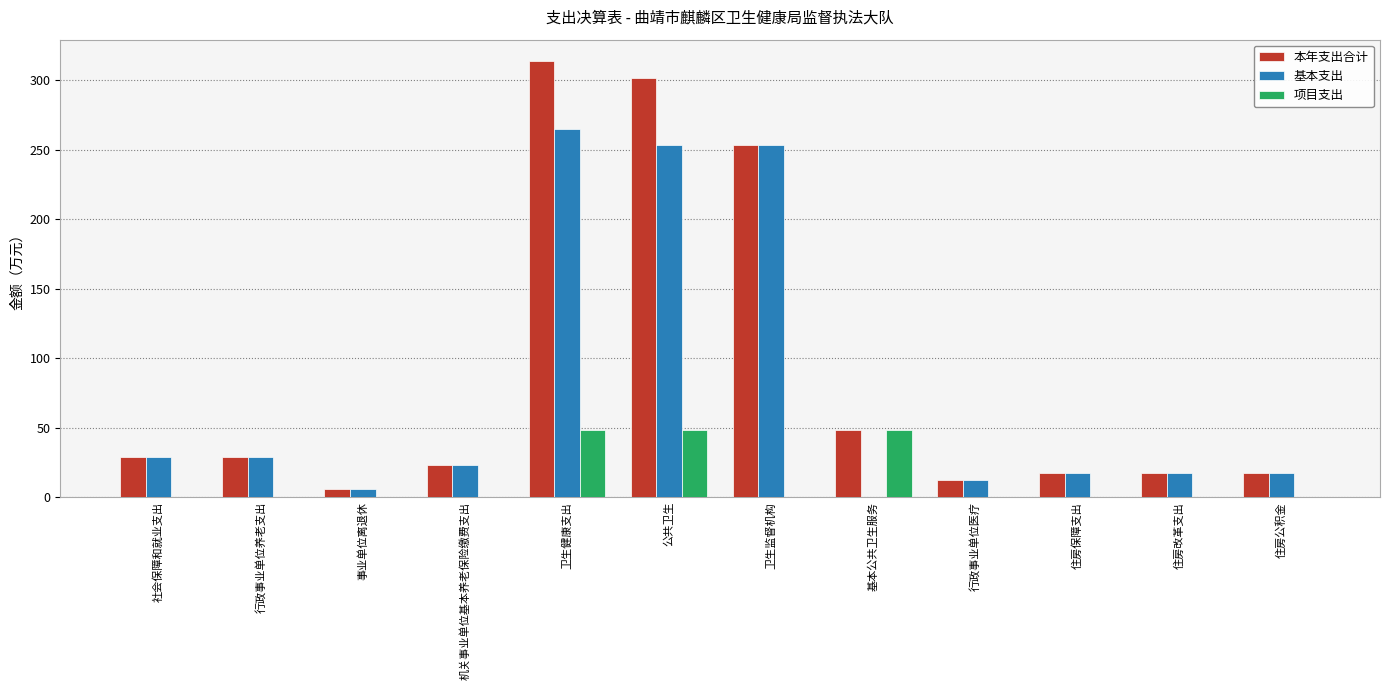

What value does the 基本支出 series have at 住房改革支出?

17.1